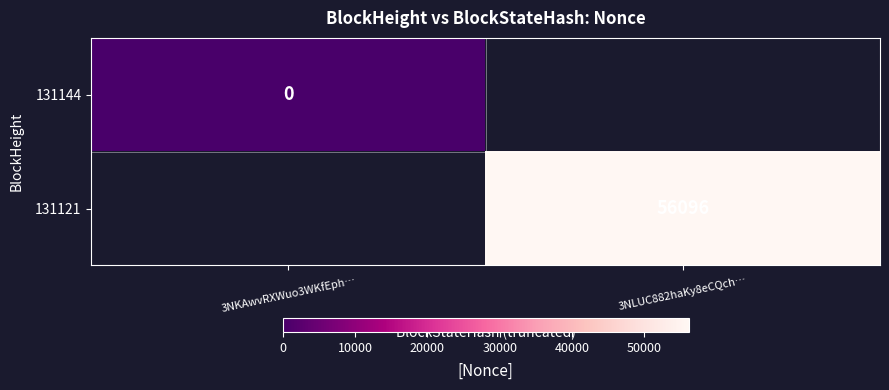

At which category does the chart reach its peak across all series?

3NLUC882haKy8eCQch…